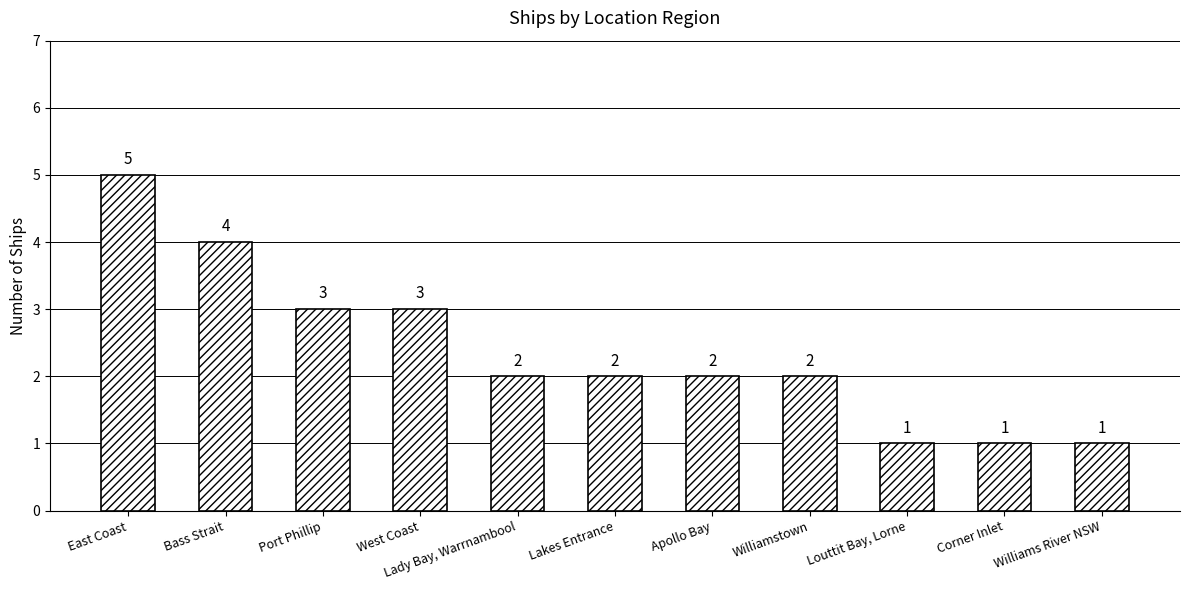

What is the sum of all values?

26